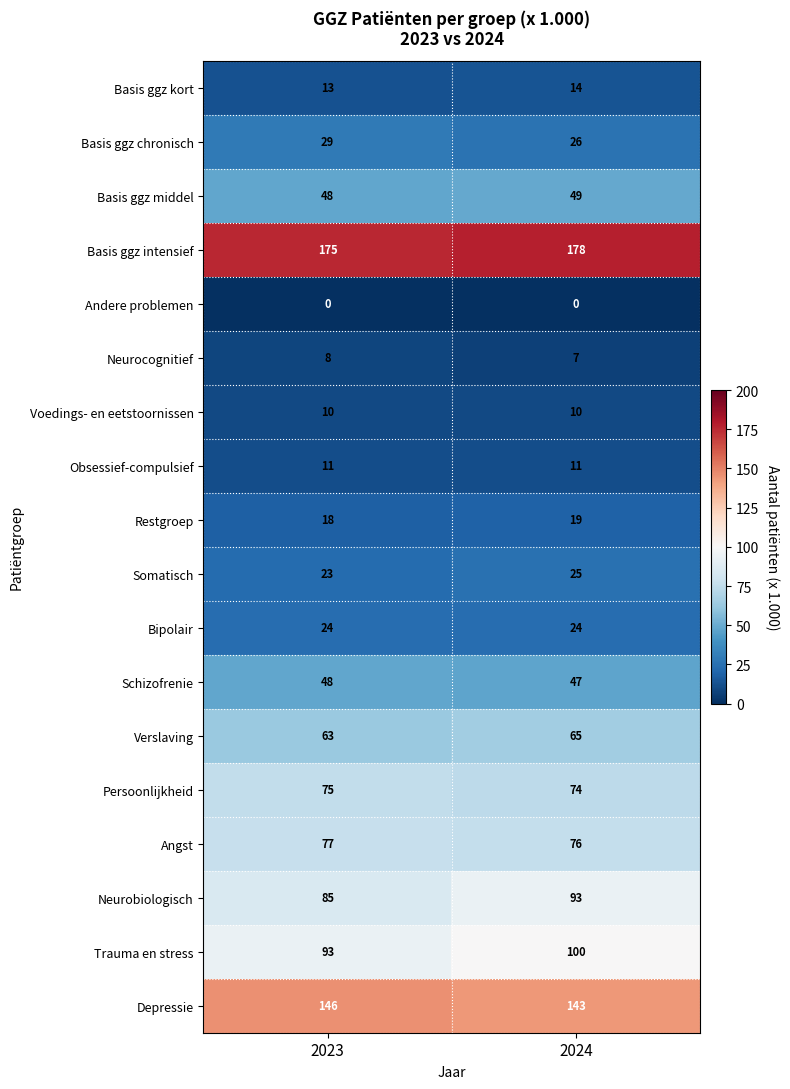

Which series has the largest total across all categories?

Basis ggz intensief